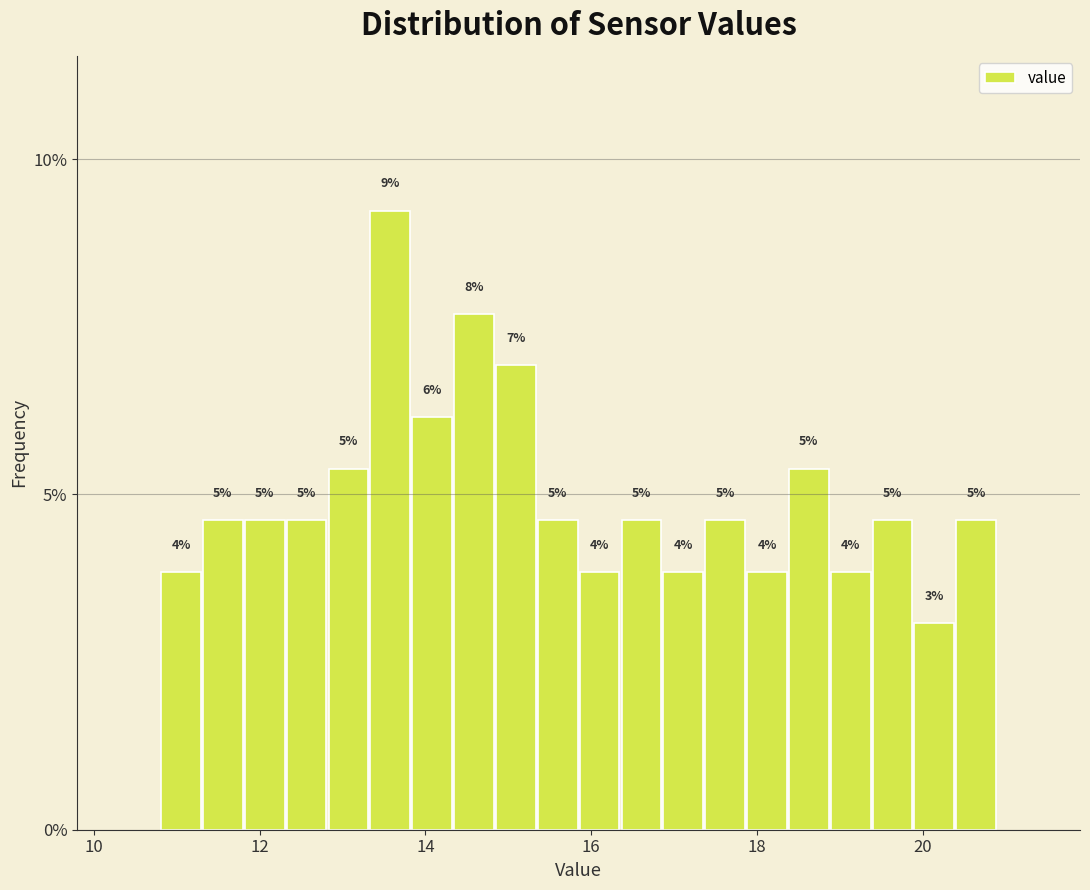

Around what value on the x-axis is the tallest bar? Give the approximate position of its centre, as read against the axis.

13.6